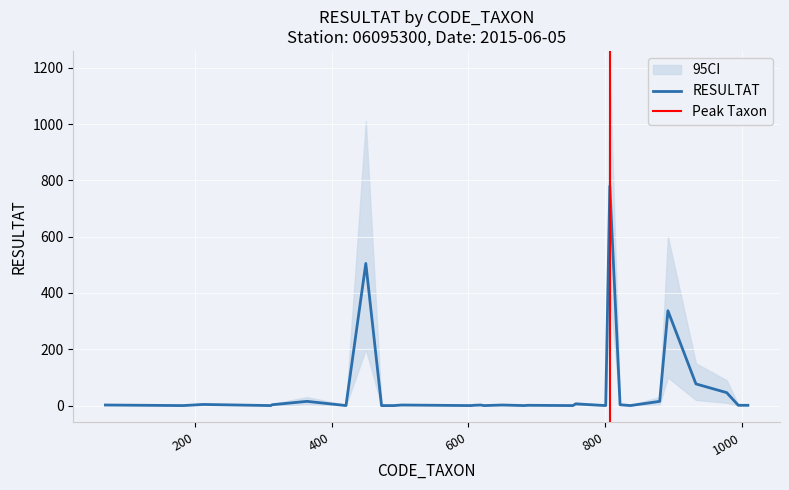

What is the maximum value for RESULTAT?

780